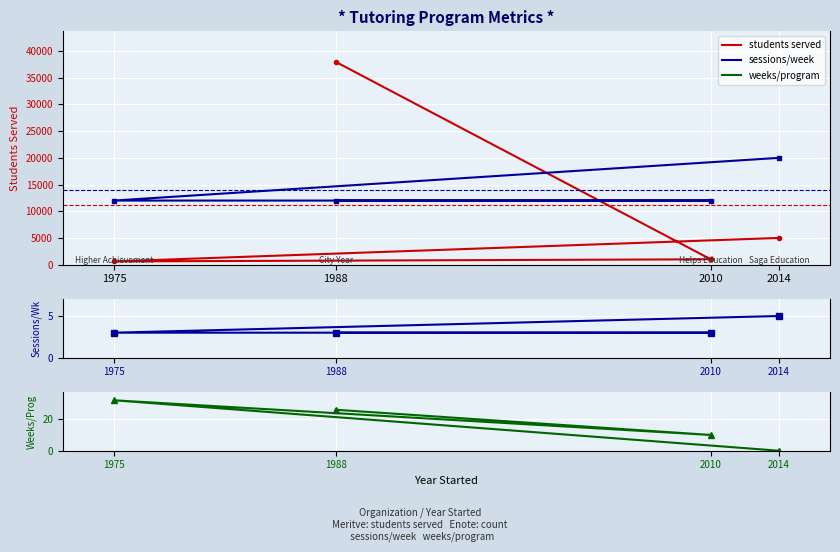

What is the label of the 3rd point from the right?

2010